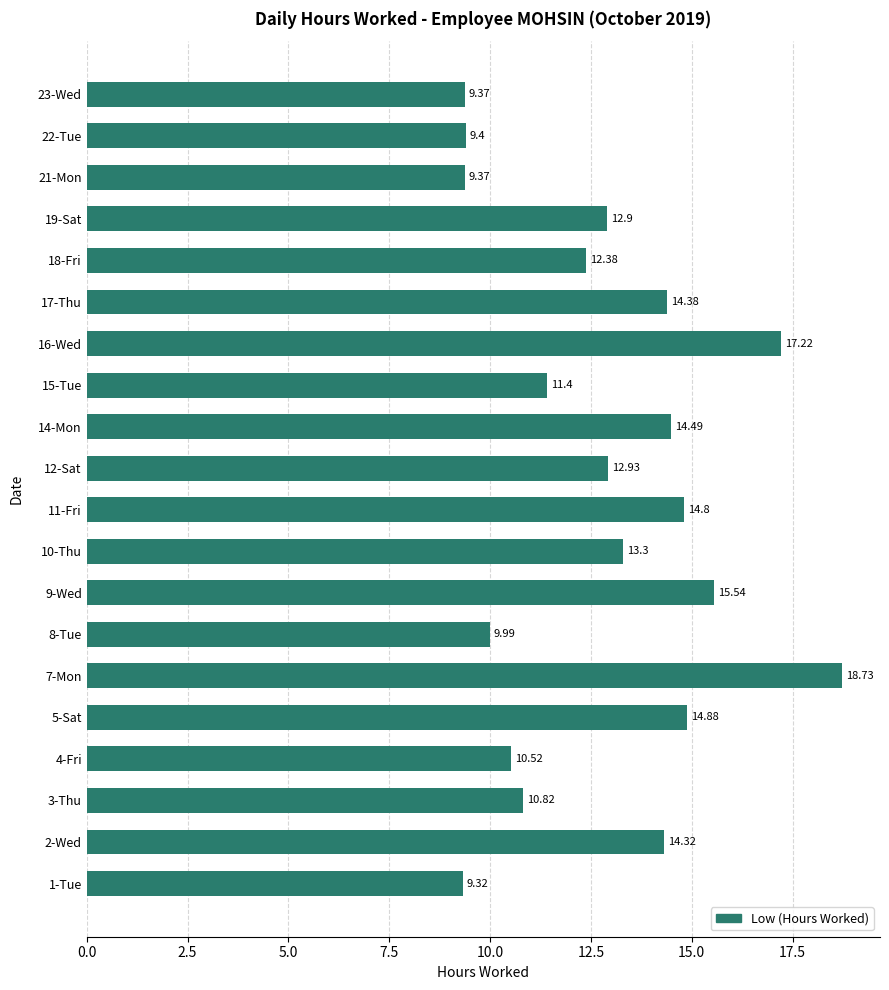

What is the sum of all values?

256.1